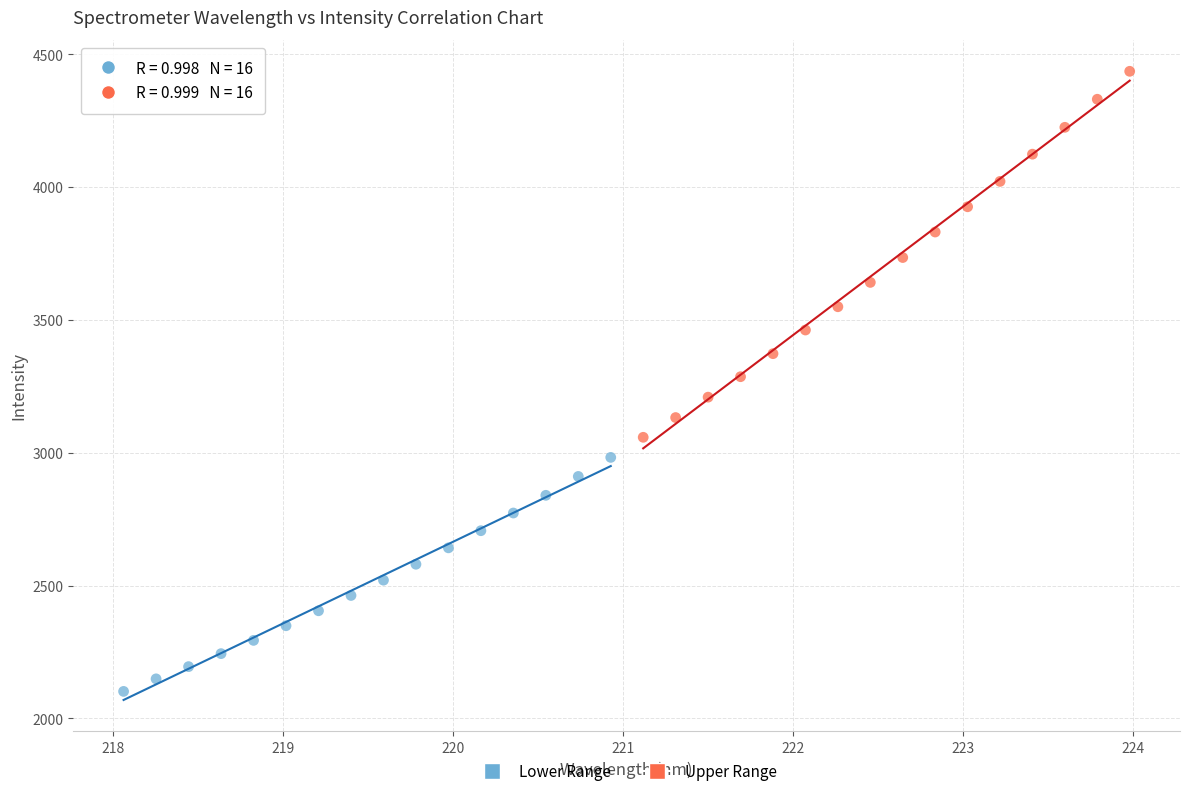

Which series reaches the minimum Y coordinate?

Lower Range